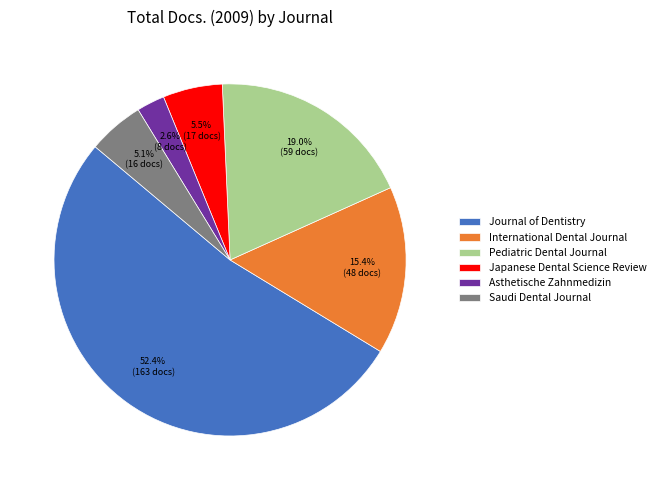

Which slice is the smallest?

Asthetische Zahnmedizin